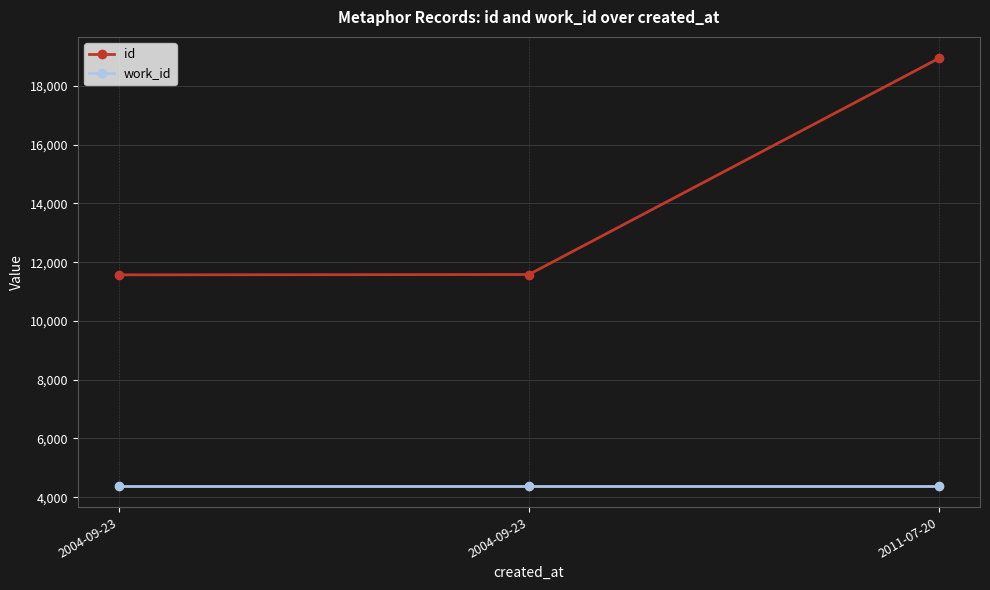

Is it true that work_id equals 4388 at 2004-09-23?

True